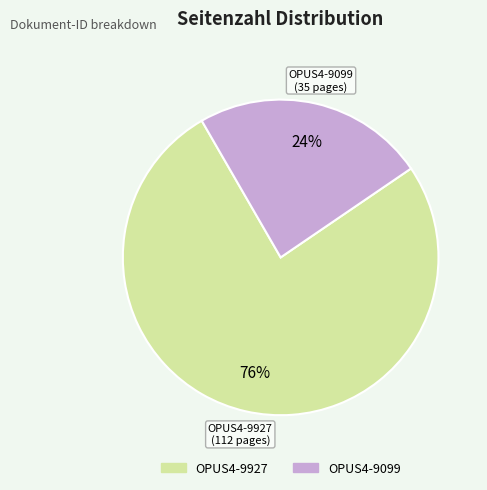

Which has a higher value, OPUS4-9927 or OPUS4-9099?

OPUS4-9927